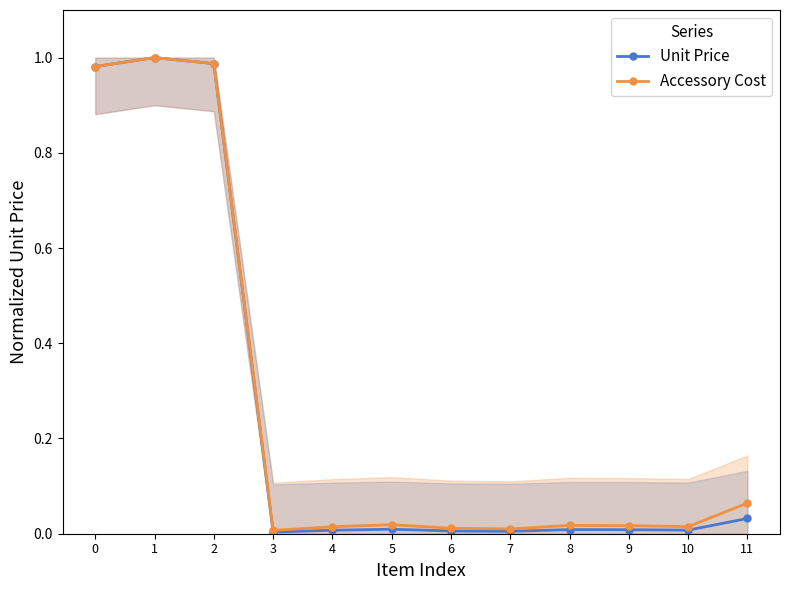

True or false: Accessory Cost has more than 2 interior local peaks.

True